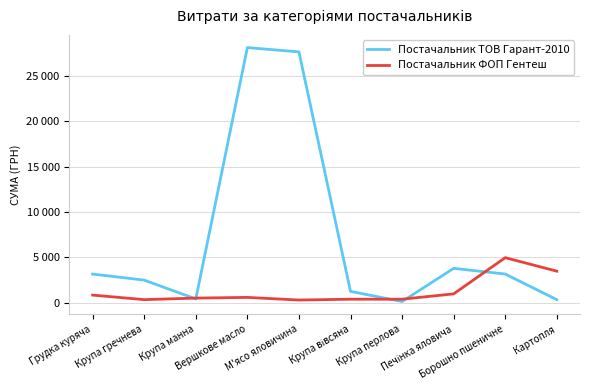

At which category is the sum across all series the highest?

Вершкове масло